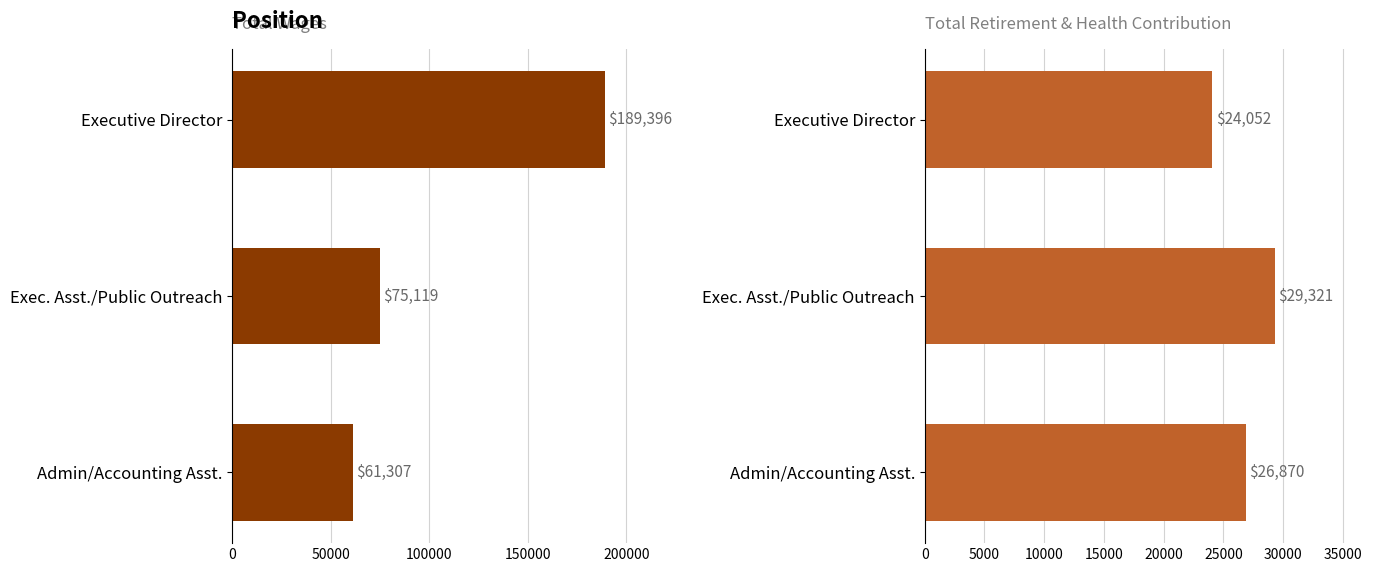

Rank the series at Exec. Asst./Public Outreach from highest to lowest value.

Total Wages, Total Retirement & Health Contribution